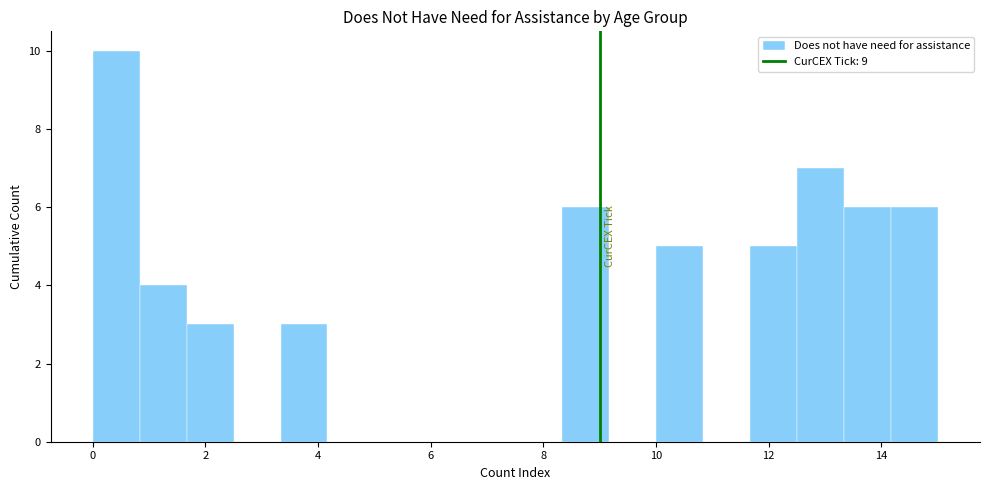

Reading left to right, list every bar in this chart as the range it spans on the x-axis followed by its height. Neither the bar edges nor the heights are printed on the chart, so give them approximately, as read against the axes.

0.0 to 0.8: 10
0.8 to 1.6: 4
1.6 to 2.6: 3
2.6 to 3.4: 0
3.4 to 4.2: 3
4.2 to 5.0: 0
5.0 to 5.8: 0
5.8 to 6.6: 0
6.6 to 7.6: 0
7.6 to 8.4: 0
8.4 to 9.2: 6
9.2 to 10.0: 0
10.0 to 10.8: 5
10.8 to 11.6: 0
11.6 to 12.6: 5
12.6 to 13.4: 7
13.4 to 14.2: 6
14.2 to 15.0: 6